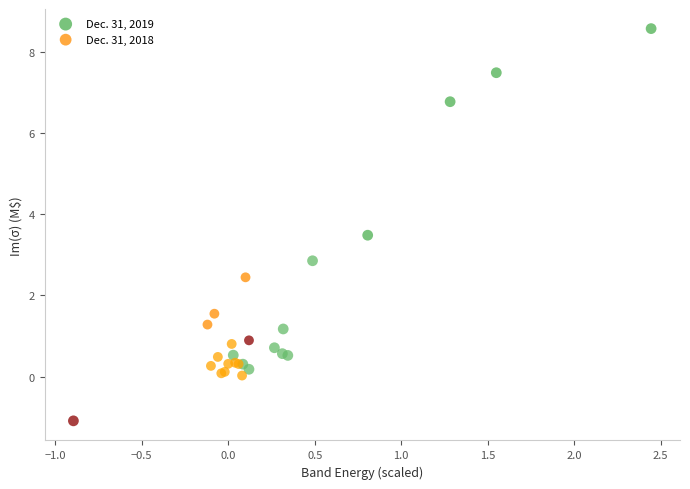

Which series contains the lowest Y value?

Dec. 31, 2019